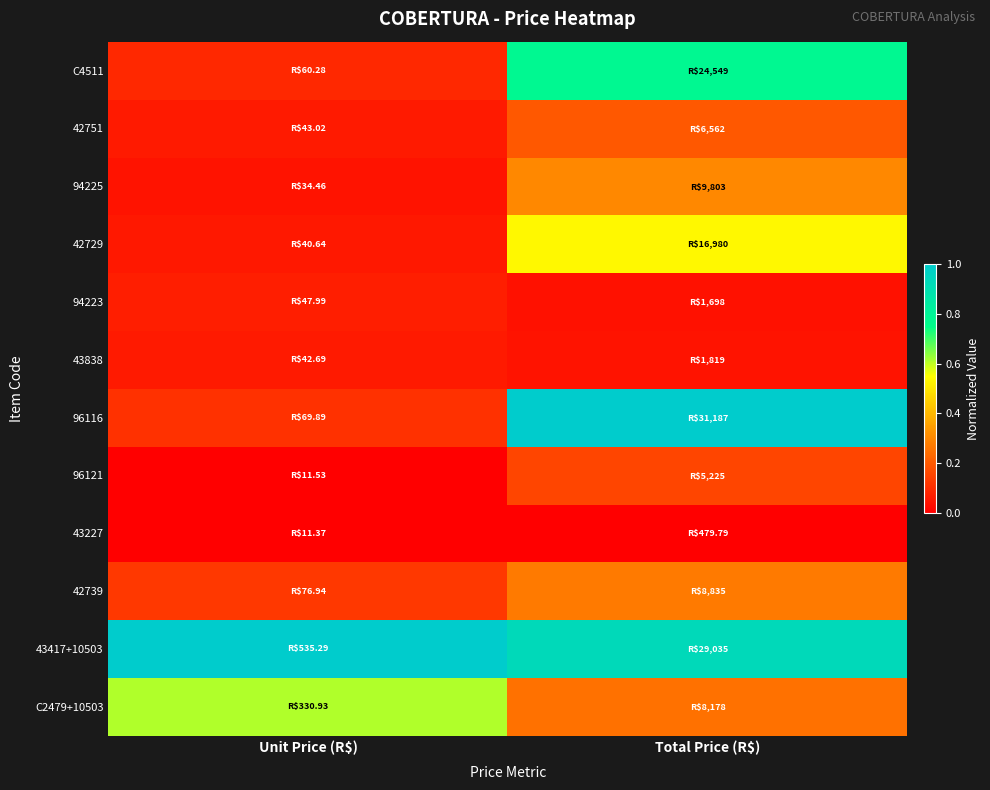

Between Unit Price (R$) and Total Price (R$), which series saw the biggest shift?

96116